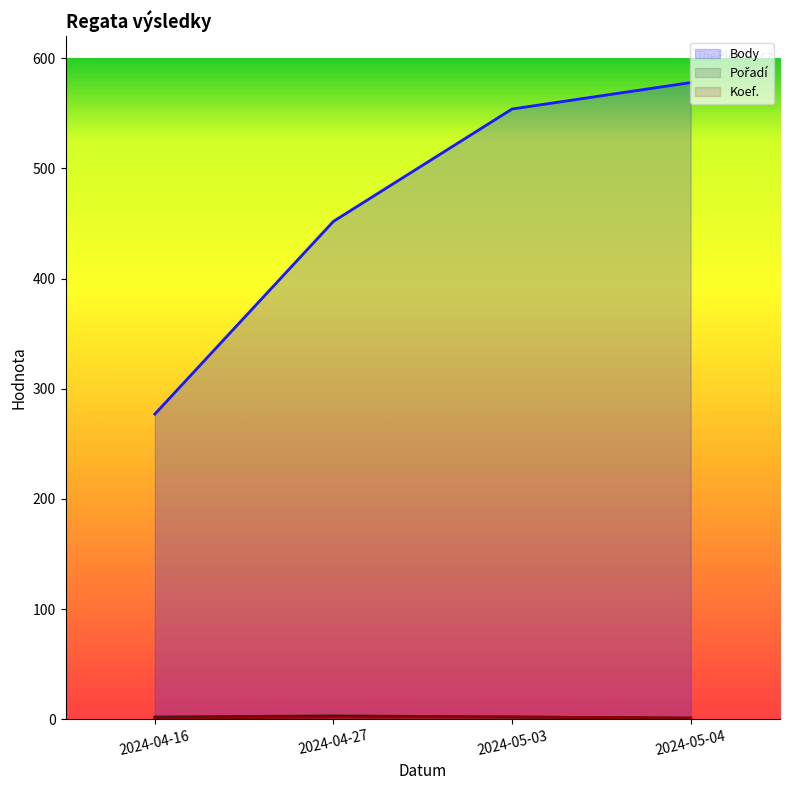

Which series changed the most between 2024-04-27 and 2024-05-03?

Body